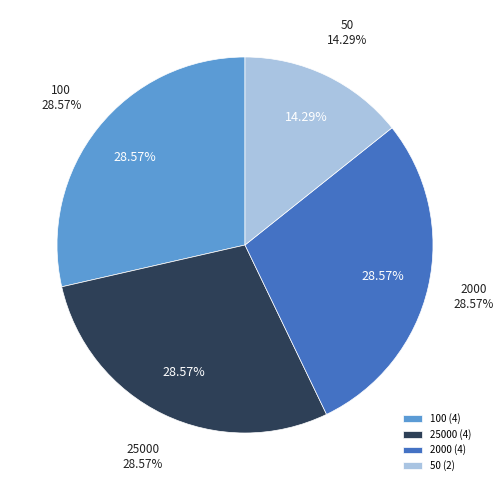

To the nearest percent, what is the combined percentage of 100 and 50?

43%